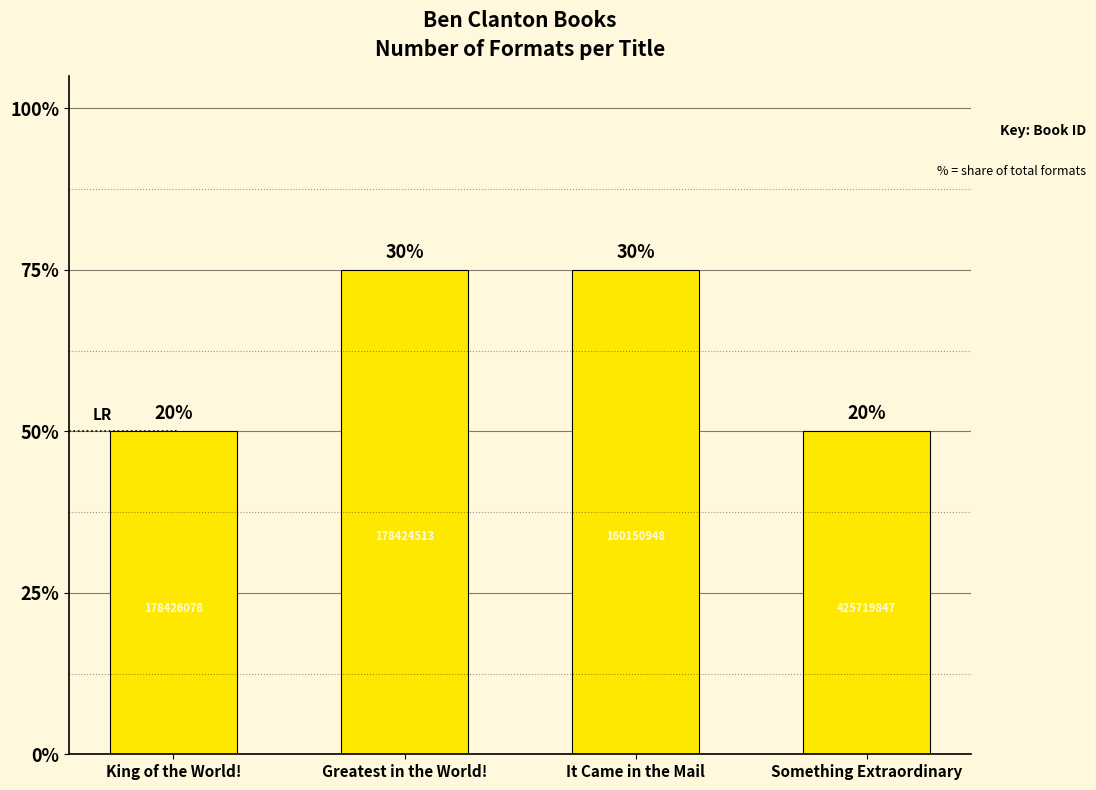

Are the bars horizontal?

No